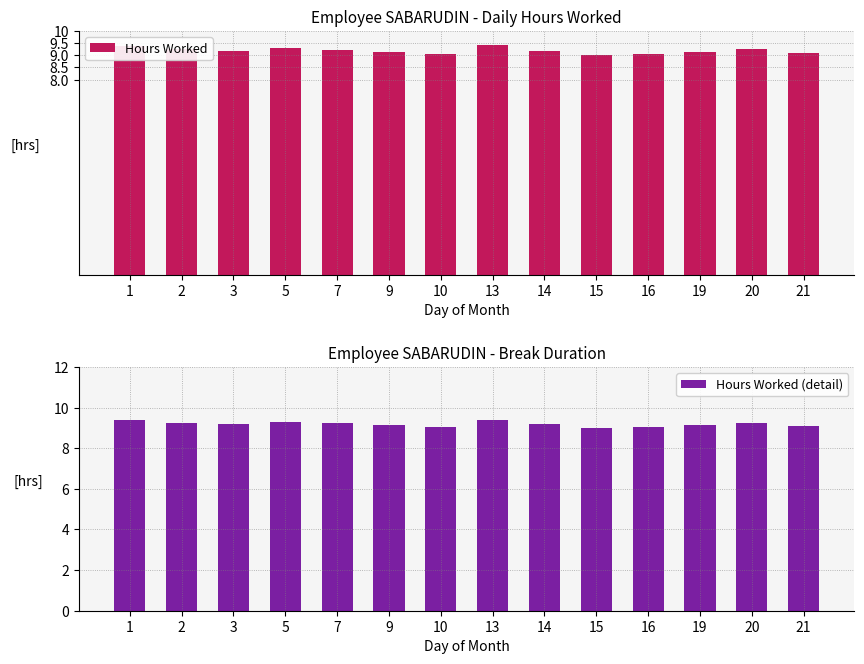

Which label corresponds to the largest value in the chart?

13